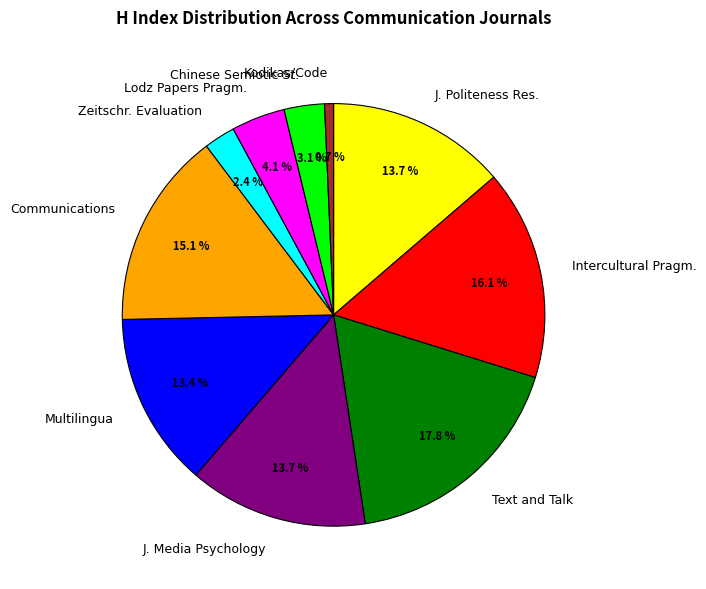

Is Kodikas/Code the majority of the pie?

No